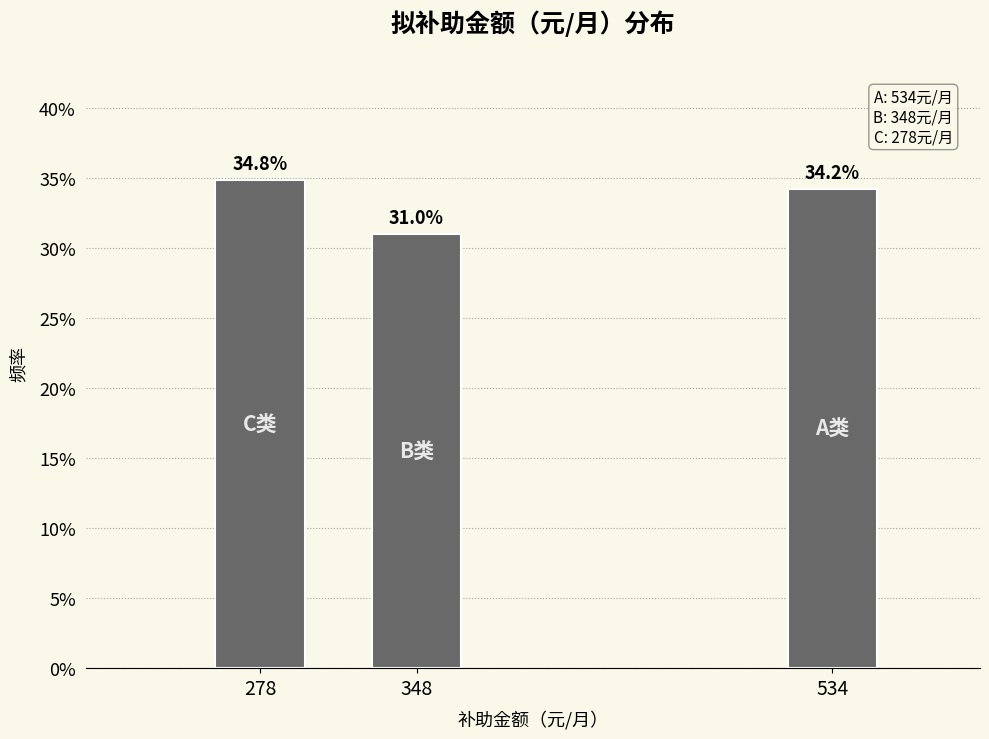

Reading right to left, extract all data points from this chart.

534=34.2	348=31.0	278=34.8